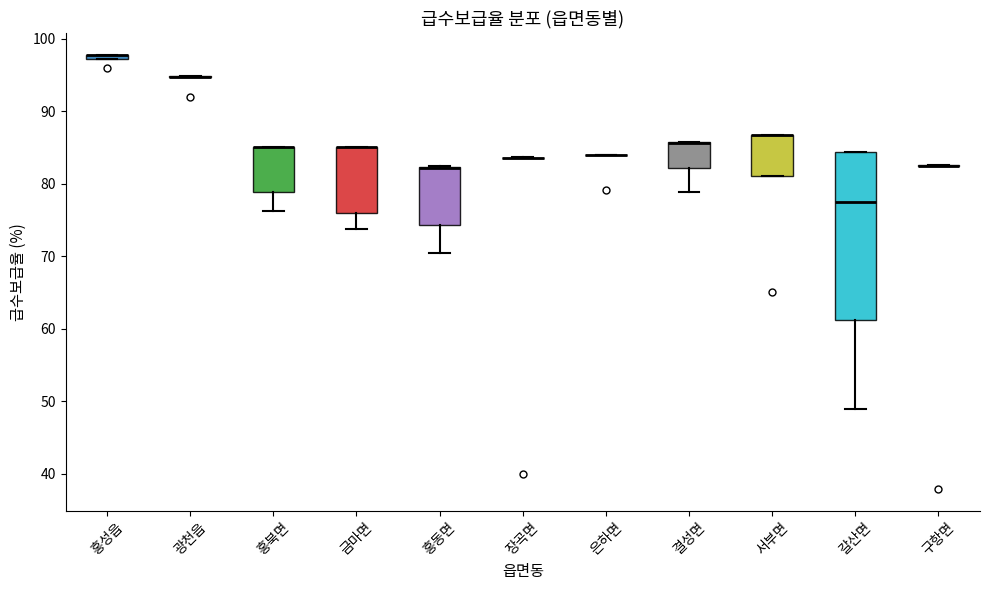

Where is the upper edge of the box for 홍동면 on the y-axis? The values are not printed on the chart, so give them approximately, as read against the axis.

82